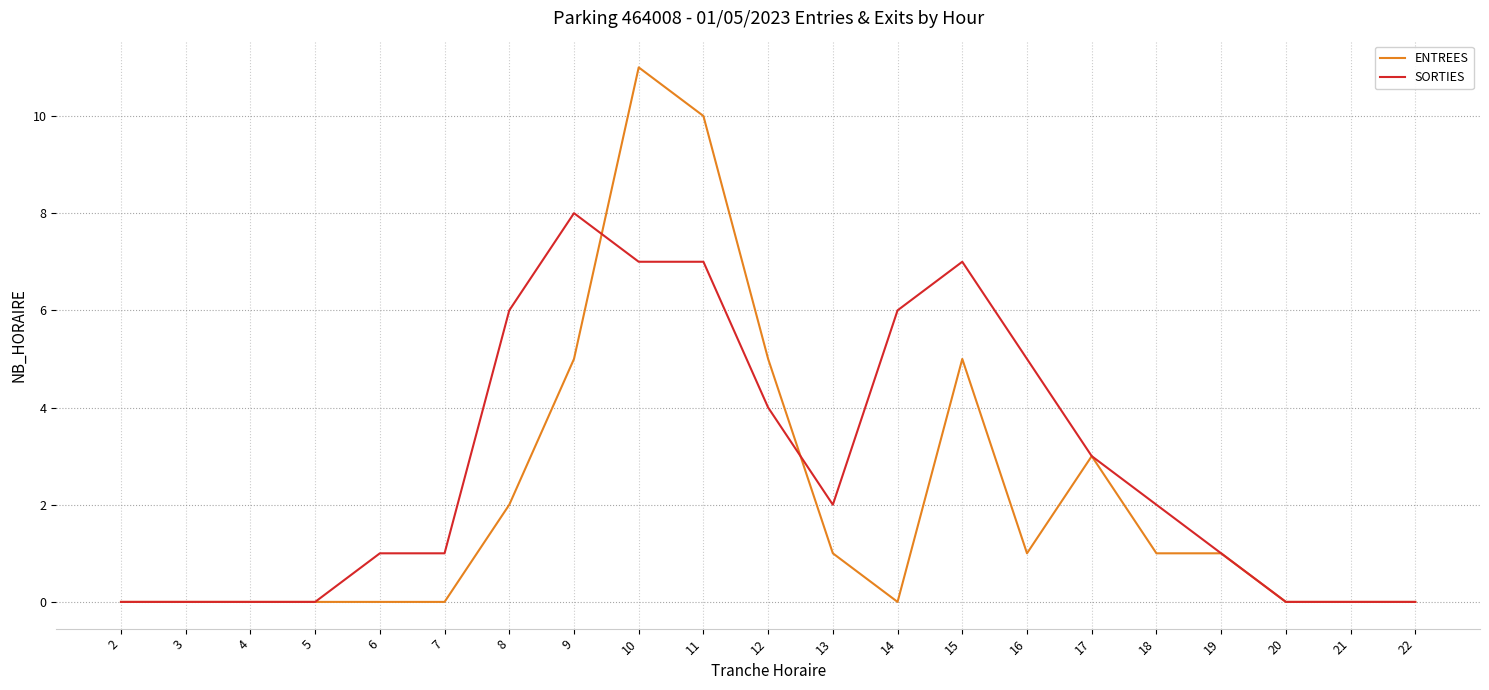

List the series in order of their peak value, highest first.

ENTREES, SORTIES